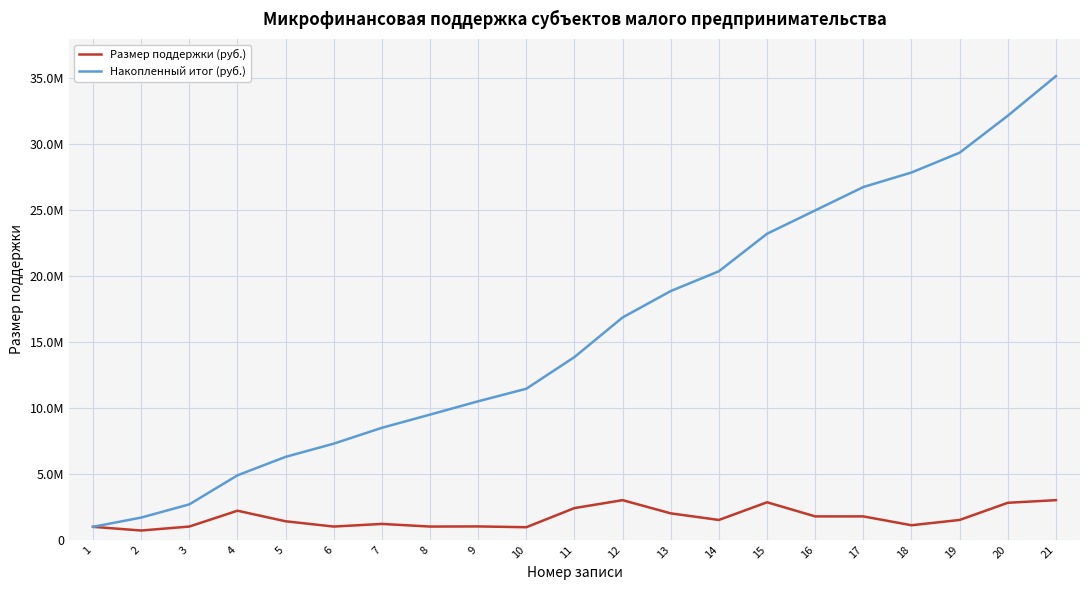

Is this an area chart (filled region under the line)?

No